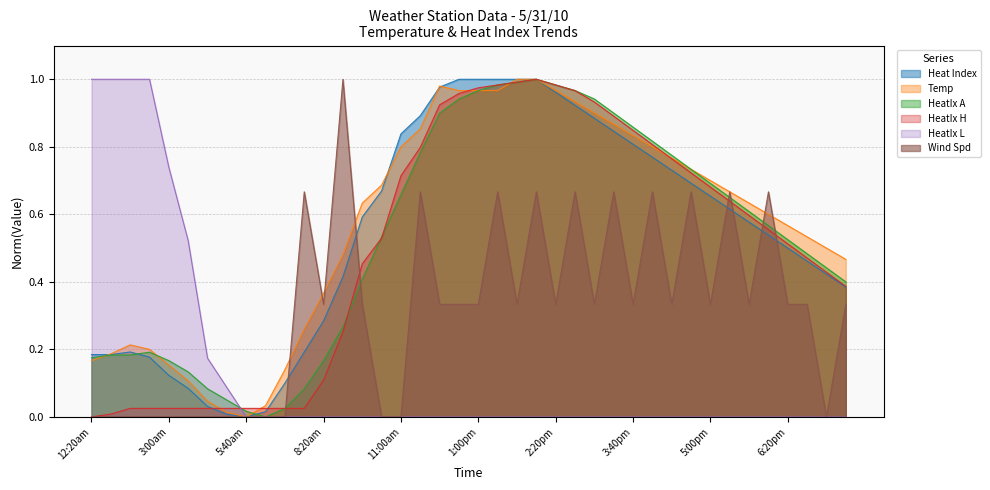

Which label corresponds to the smallest value in the chart?

5:40am